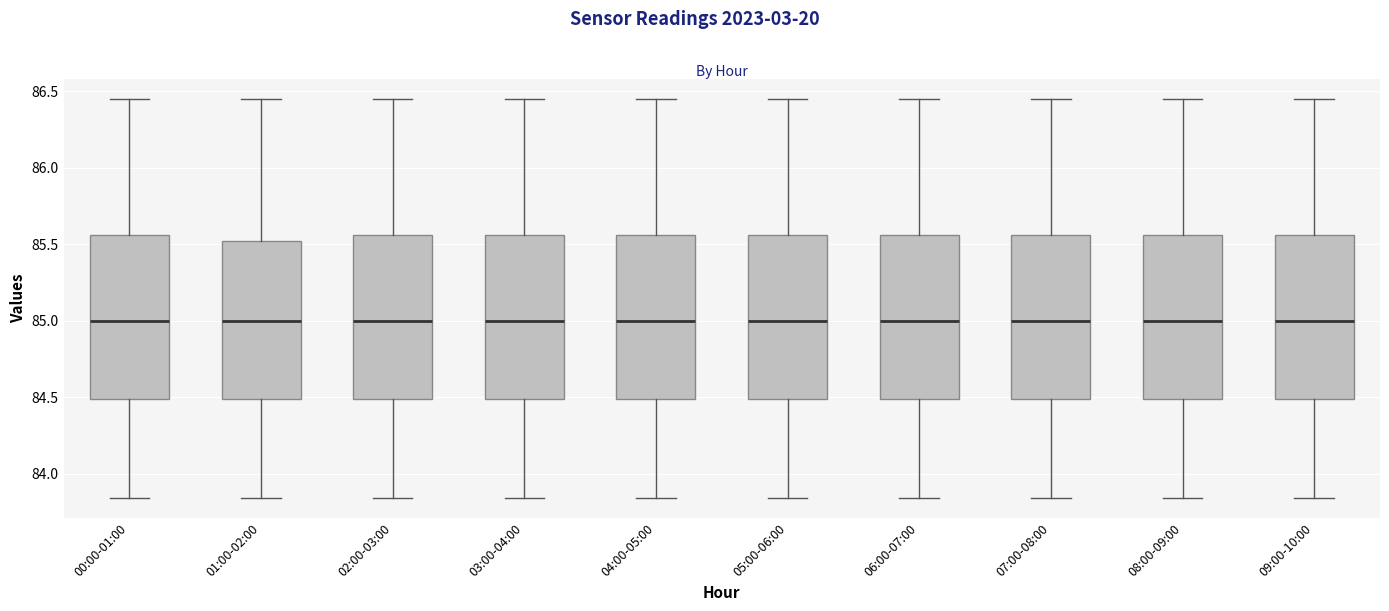

Reading left to right, read every box against the y-axis: the position of its median line, the range the box covers, and the ends of its whiskers. The values are not printed on the chart, so give them approximately, as read against the axis.

00:00-01:00: median 85.00, box 84.50 to 85.55, whiskers 83.85 to 86.45
01:00-02:00: median 85.00, box 84.50 to 85.50, whiskers 83.85 to 86.45
02:00-03:00: median 85.00, box 84.50 to 85.55, whiskers 83.85 to 86.45
03:00-04:00: median 85.00, box 84.50 to 85.55, whiskers 83.85 to 86.45
04:00-05:00: median 85.00, box 84.50 to 85.55, whiskers 83.85 to 86.45
05:00-06:00: median 85.00, box 84.50 to 85.55, whiskers 83.85 to 86.45
06:00-07:00: median 85.00, box 84.50 to 85.55, whiskers 83.85 to 86.45
07:00-08:00: median 85.00, box 84.50 to 85.55, whiskers 83.85 to 86.45
08:00-09:00: median 85.00, box 84.50 to 85.55, whiskers 83.85 to 86.45
09:00-10:00: median 85.00, box 84.50 to 85.55, whiskers 83.85 to 86.45